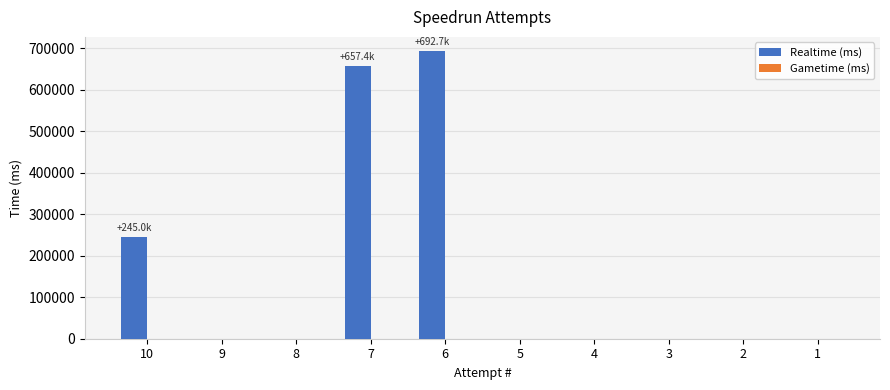

Are the bars horizontal?

No